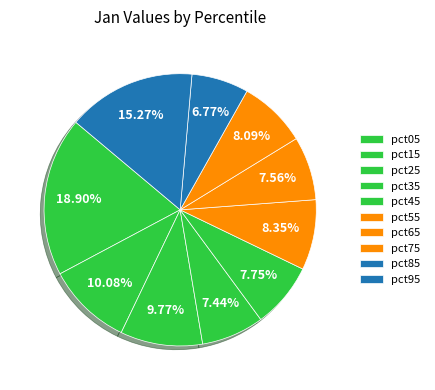

Rank the categories by value from highest to lowest.

pct05, pct95, pct15, pct25, pct55, pct75, pct45, pct65, pct35, pct85